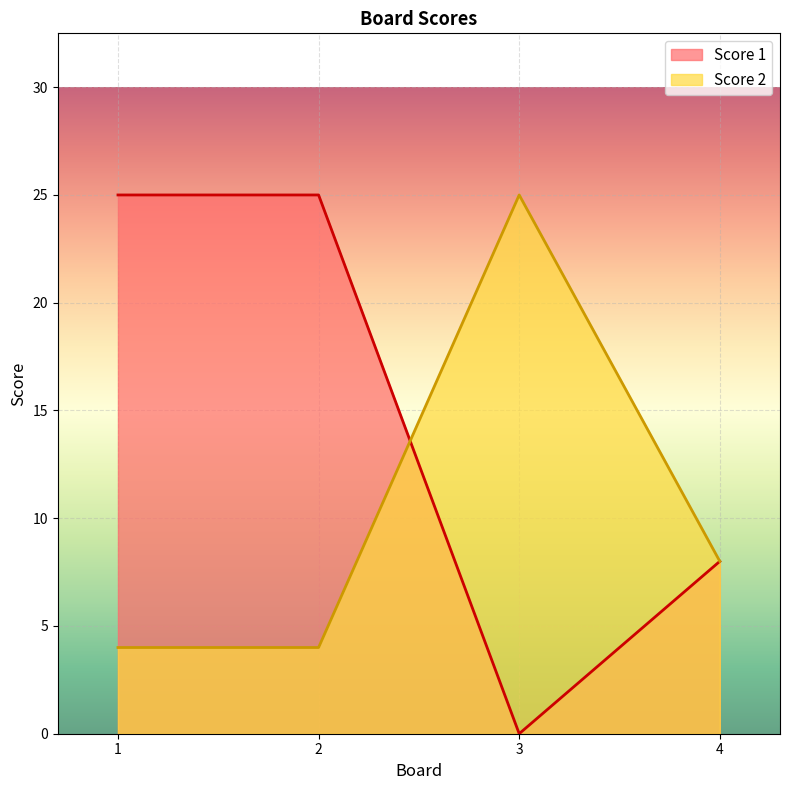

List the labels in order of Score 2 value, largest first.

3, 4, 1, 2